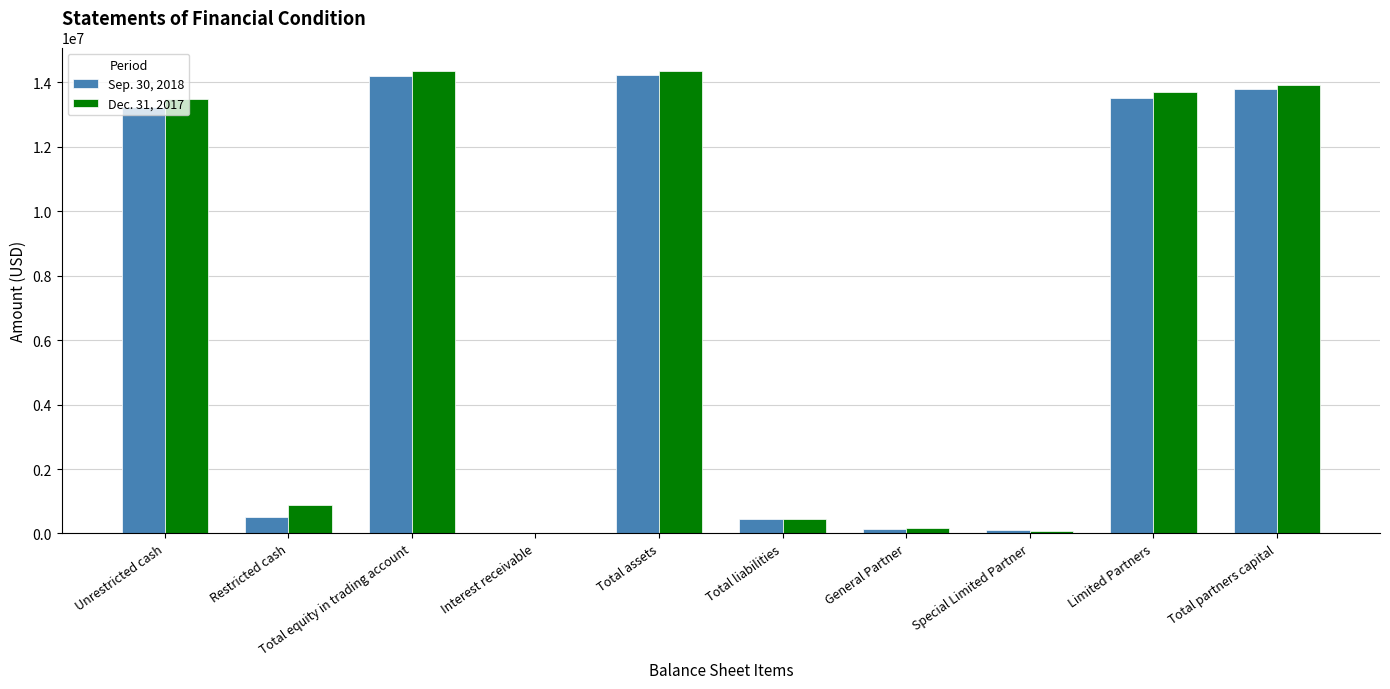

What is the total value across all series at Total partners capital?

27695854